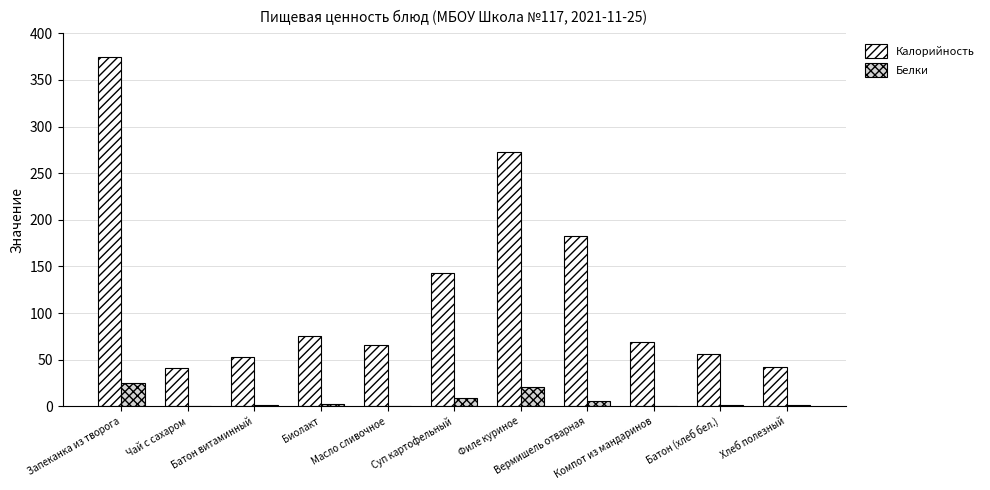

Which series has the largest total across all categories?

Калорийность